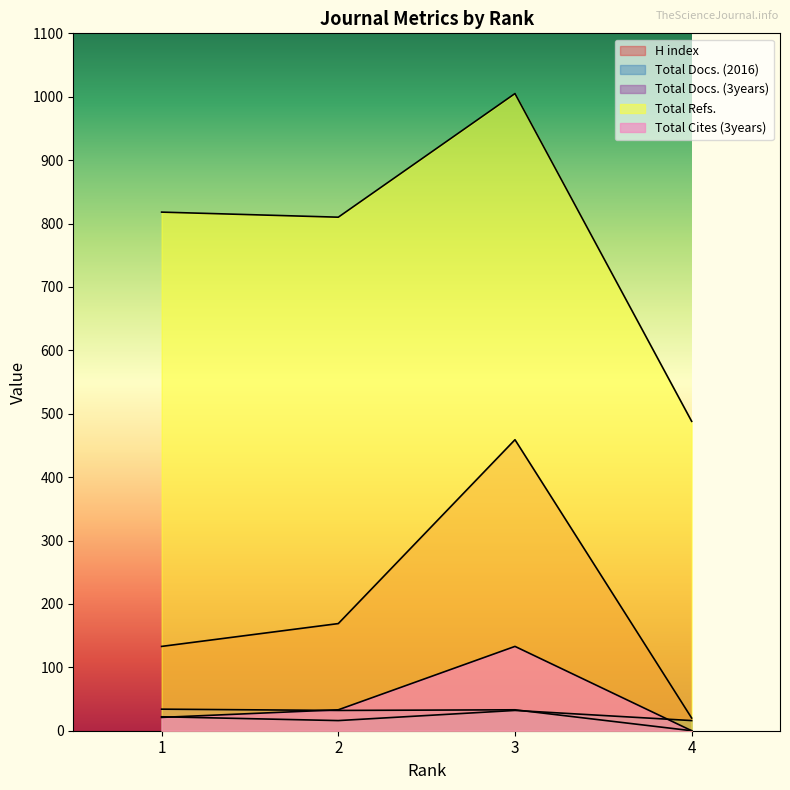

Rank the series by their maximum value, from highest to lowest.

Total Refs., H index, Total Cites (3years), Total Docs. (3years), Total Docs. (2016)